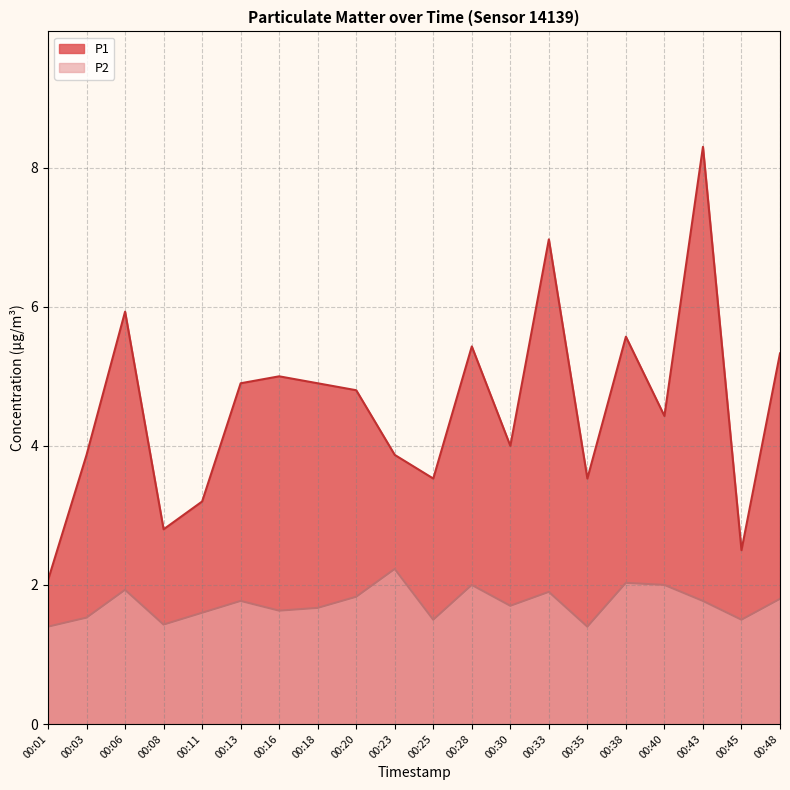

Rank the series by their maximum value, from lowest to highest.

P2, P1